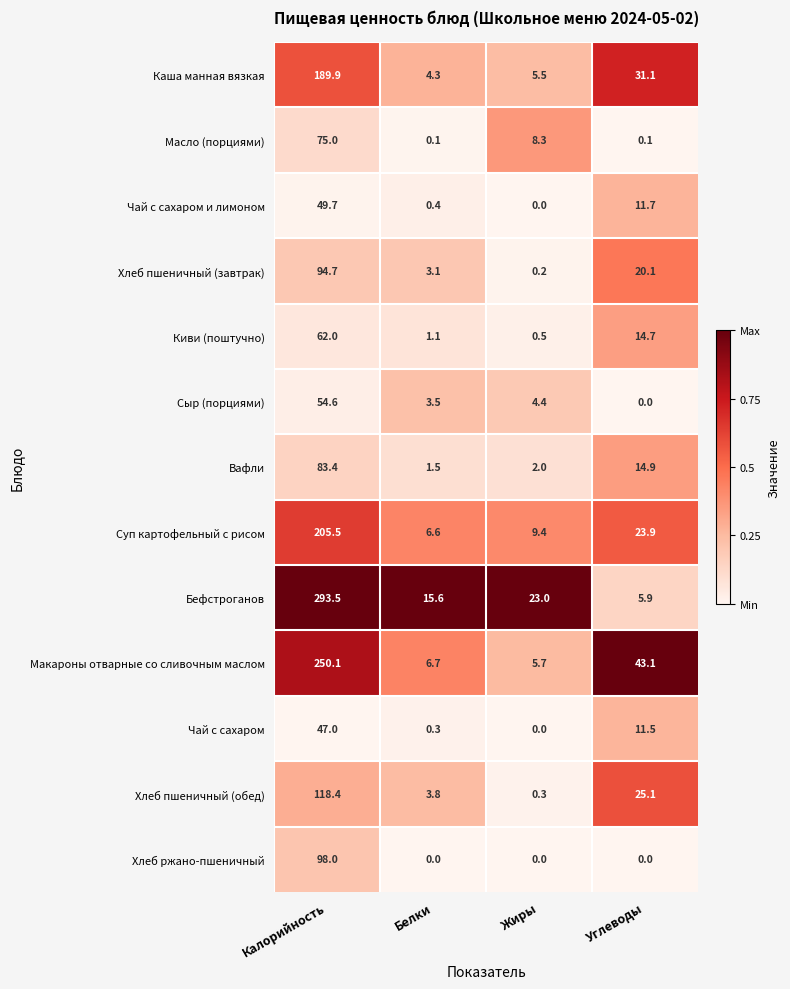

Between Калорийность and Белки, which series saw the biggest shift?

Бефстроганов